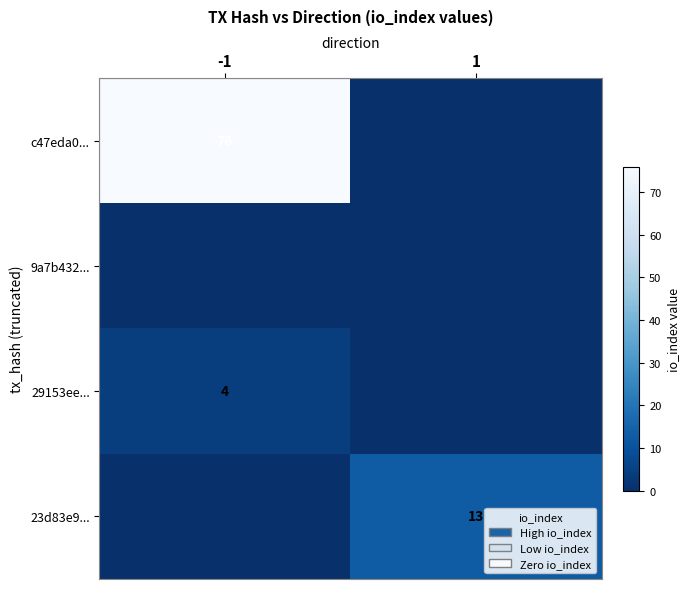

Is it true that 23d83e9... equals 22 at 1?

False